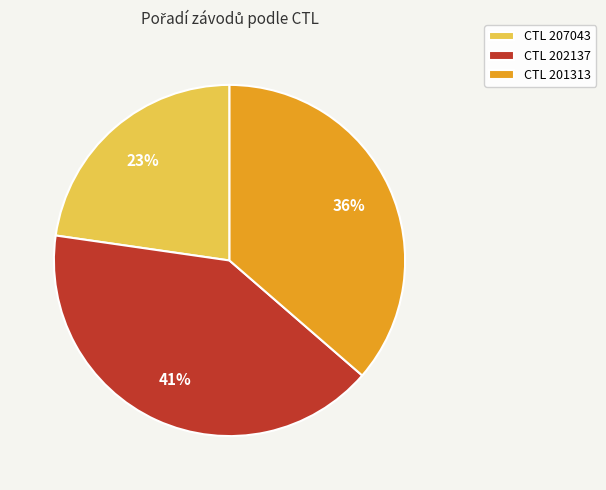

Is the sum of CTL 202137 and CTL 207043 greater than half?

Yes